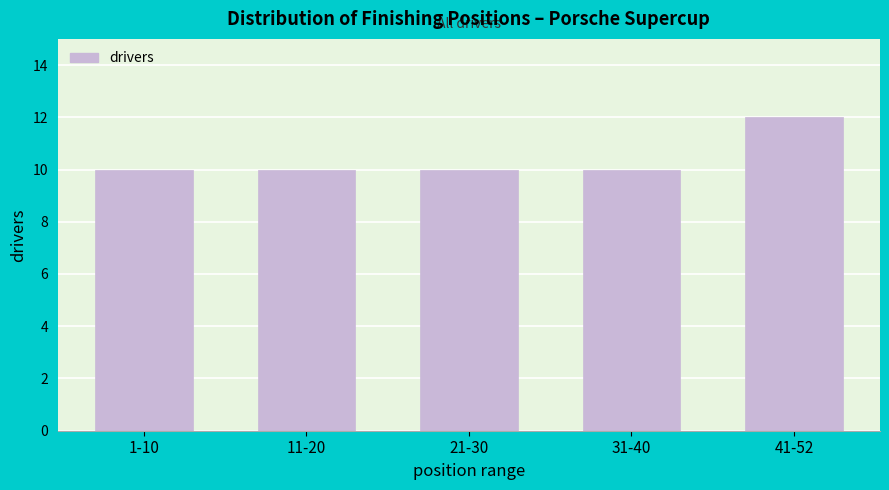

Reading left to right, transcribe all the data shown in this chart.

10	10	10	10	12